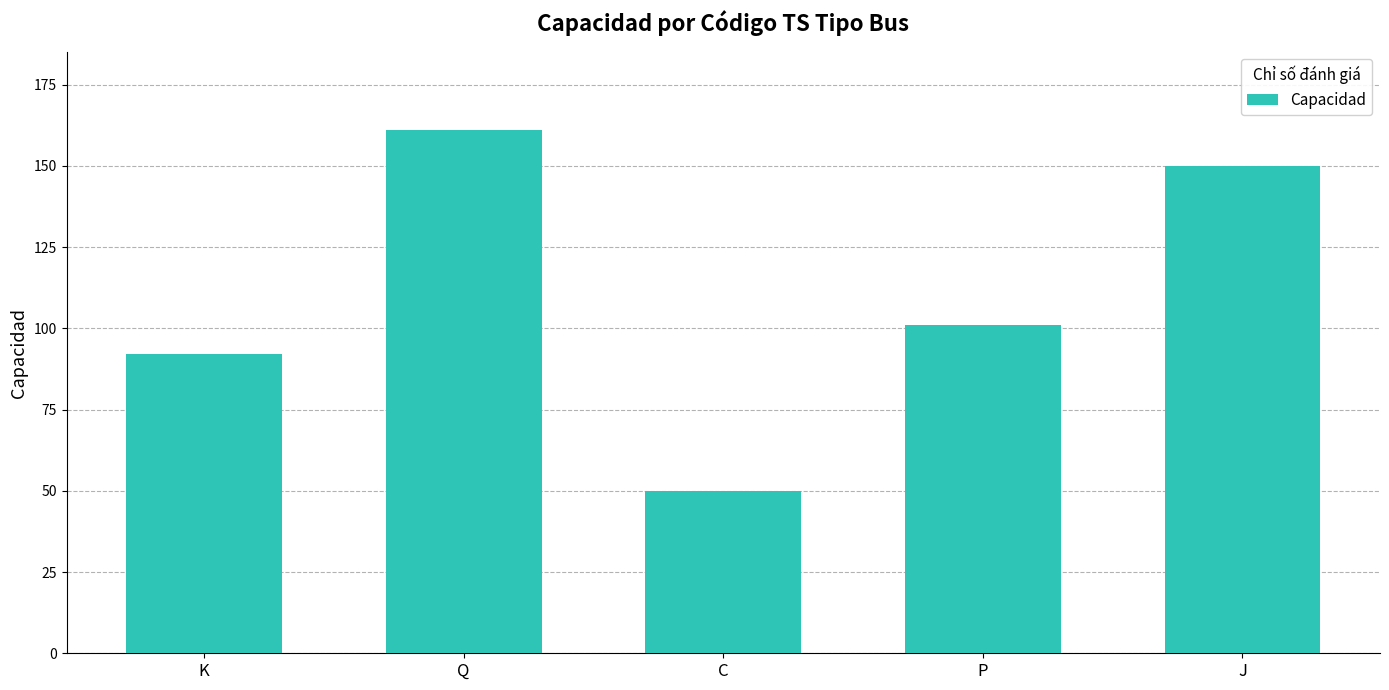

Reading right to left, extract all data points from this chart.

J=150	P=101	C=50	Q=161	K=92